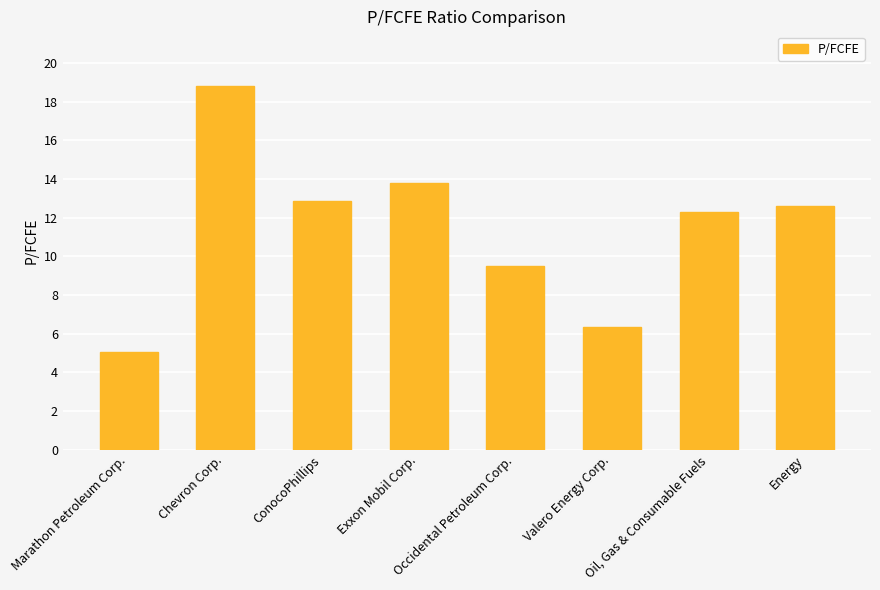

What is the sum of all values?

91.3